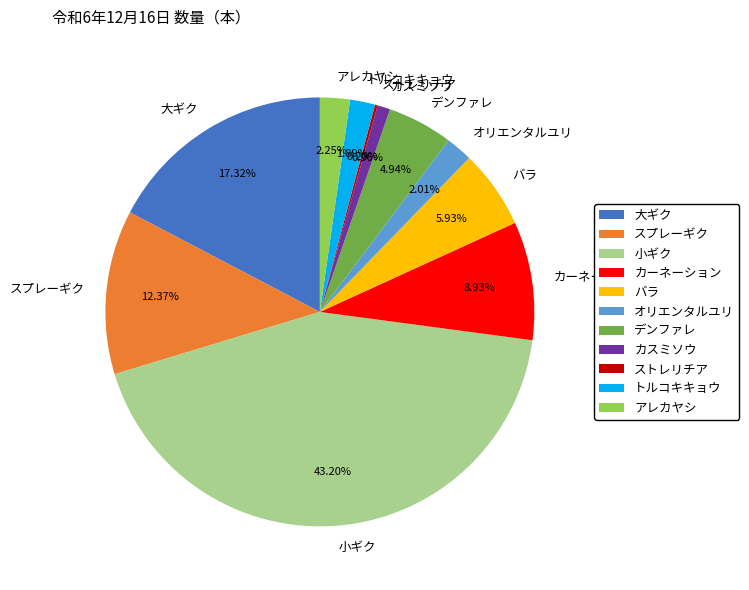

Which slice is the largest?

小ギク